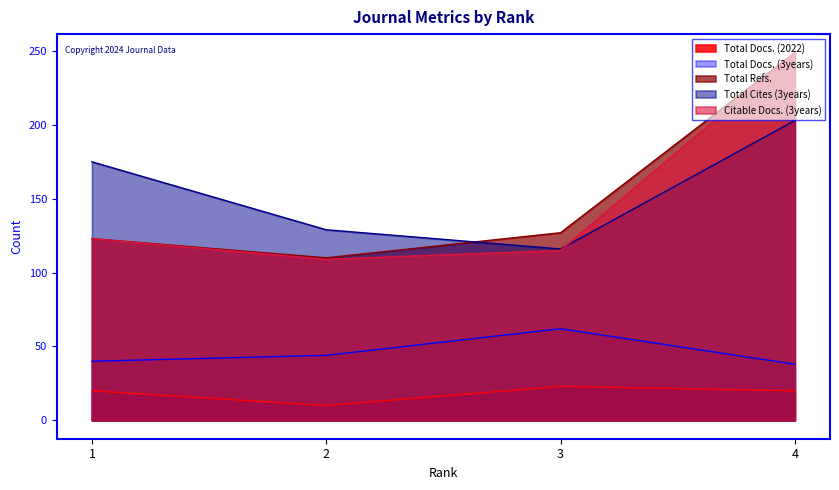

At which category is the sum across all series the highest?

4